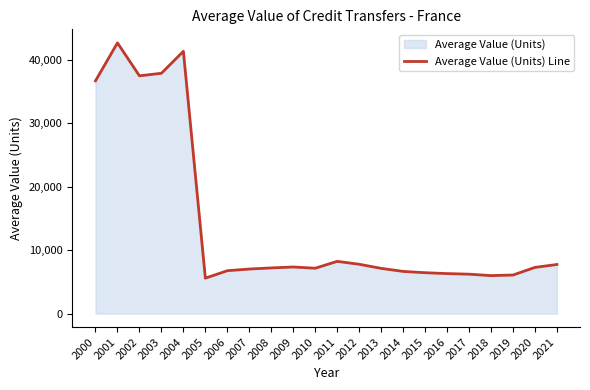

How many series are shown in this chart?

1